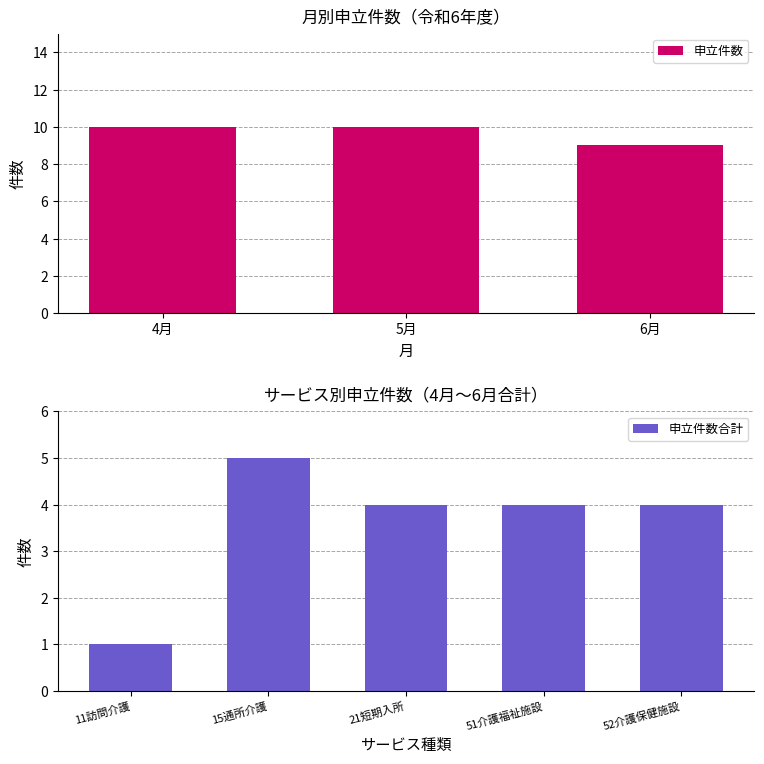

The value of 申立件数 at 6月 is 4. True or false?

False